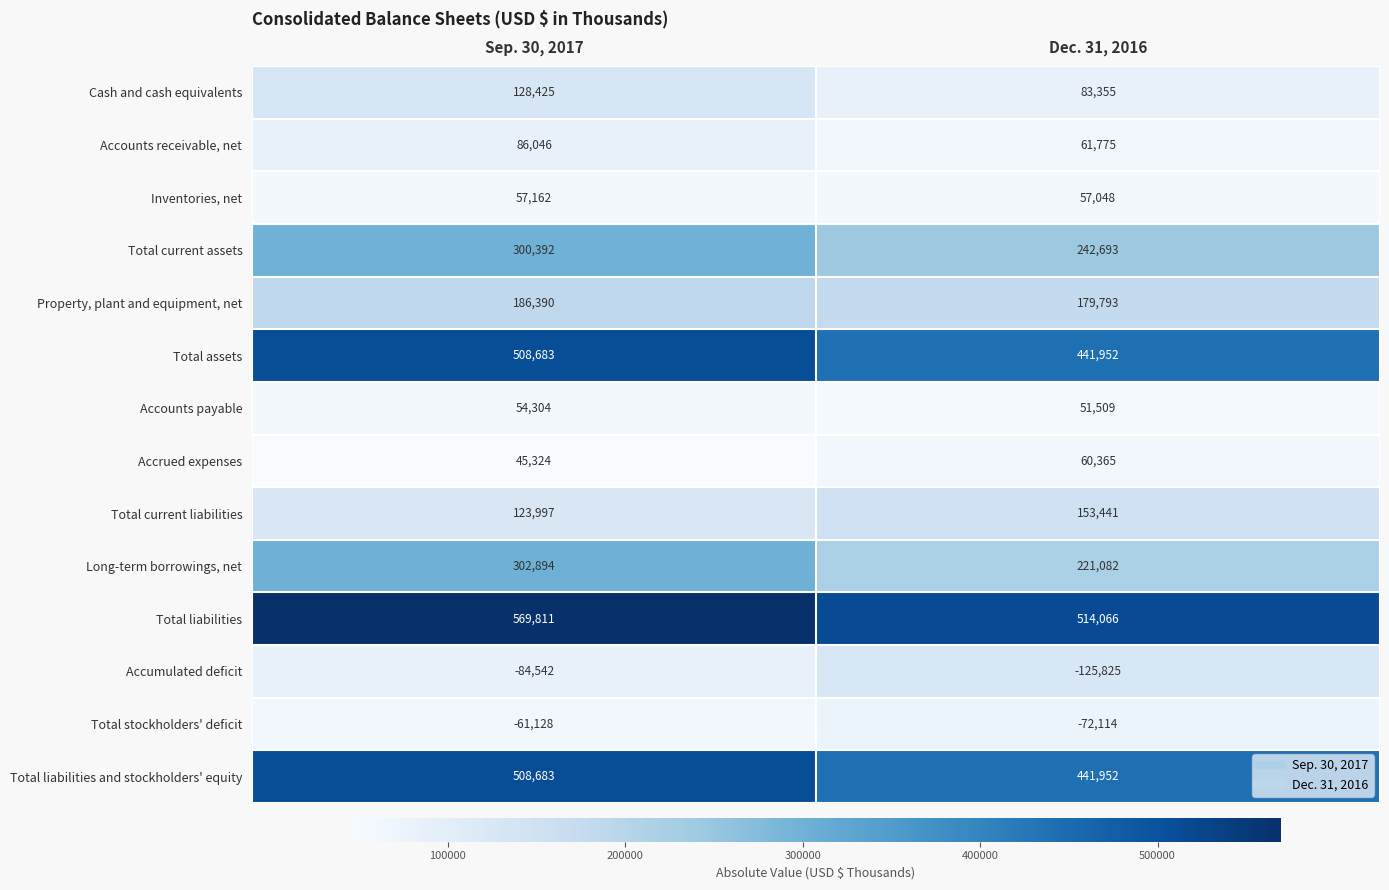

What is the difference between the maximum and minimum values in the Total liabilities series?

55745